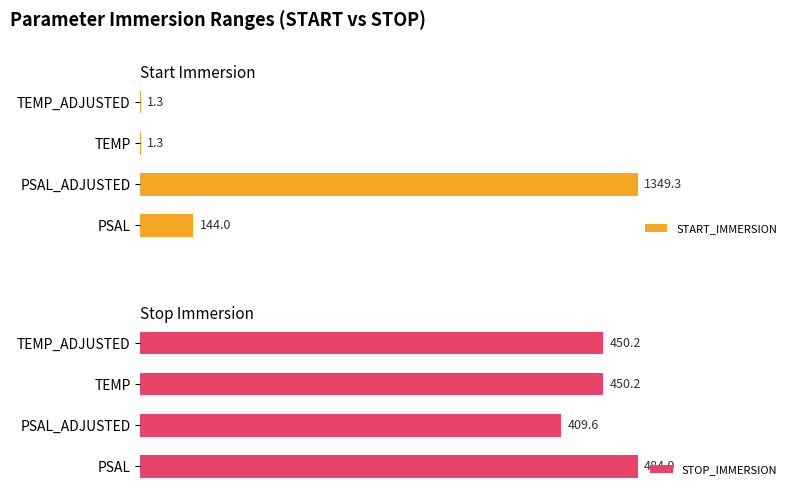

The START_IMMERSION series shows 0.6 at 3. True or false?

False